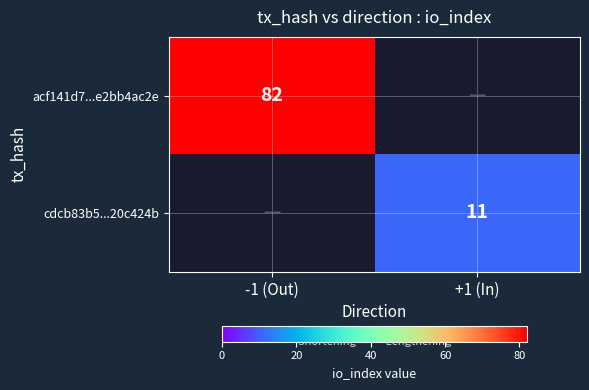

True or false: acf141d7...e2bb4ac2e has a value of 111 at -1 (Out).

False